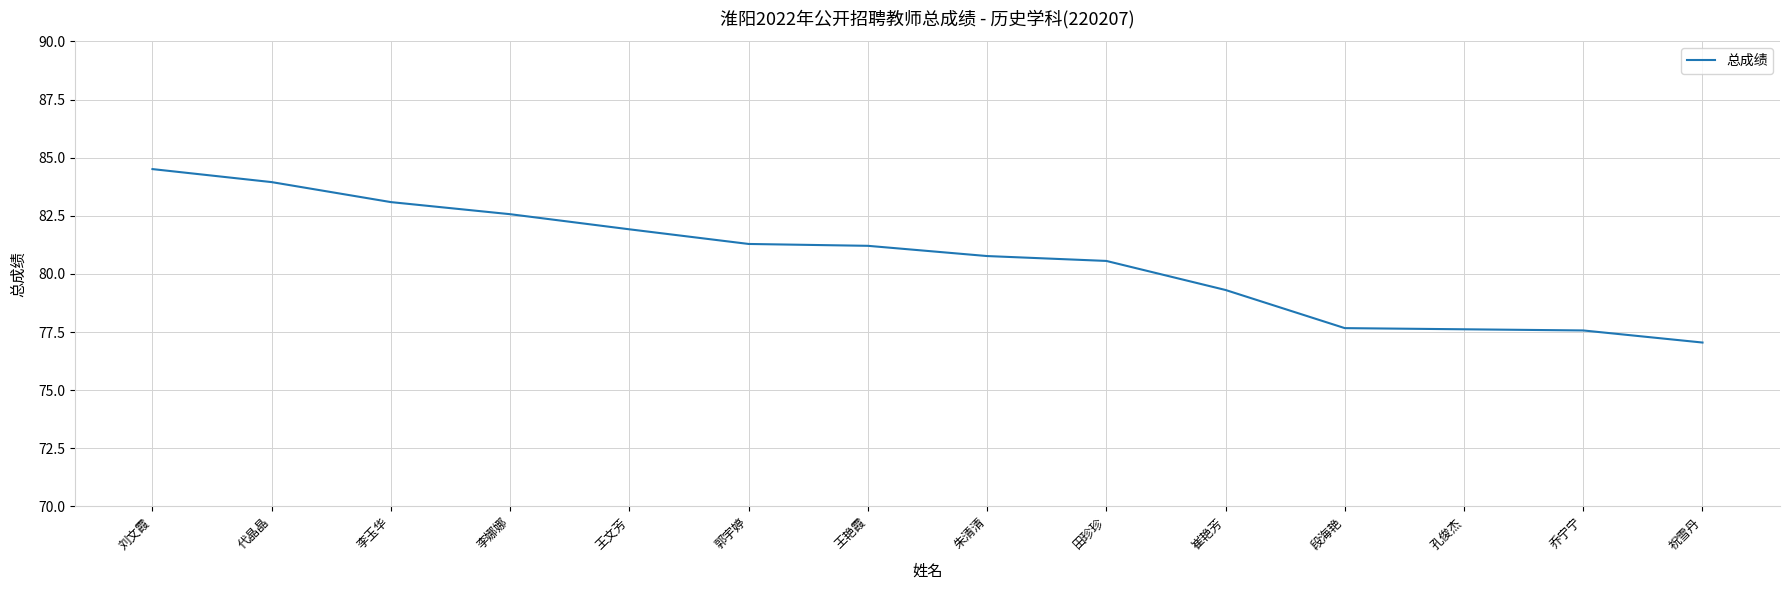

What is the sum of all values?

1129.1